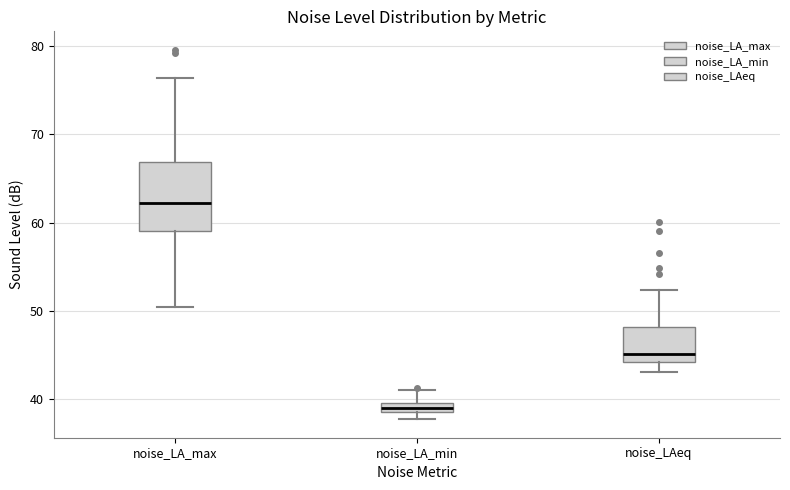

Where is the upper edge of the box for noise_LA_max on the y-axis? The values are not printed on the chart, so give them approximately, as read against the axis.

67